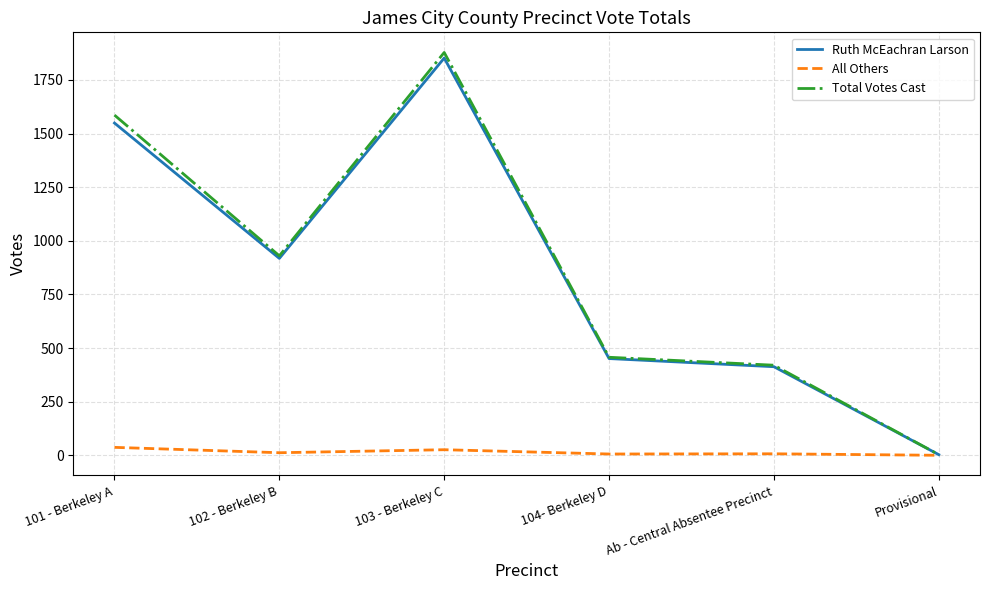

What are all the series names shown in the legend?

Ruth McEachran Larson, All Others, Total Votes Cast